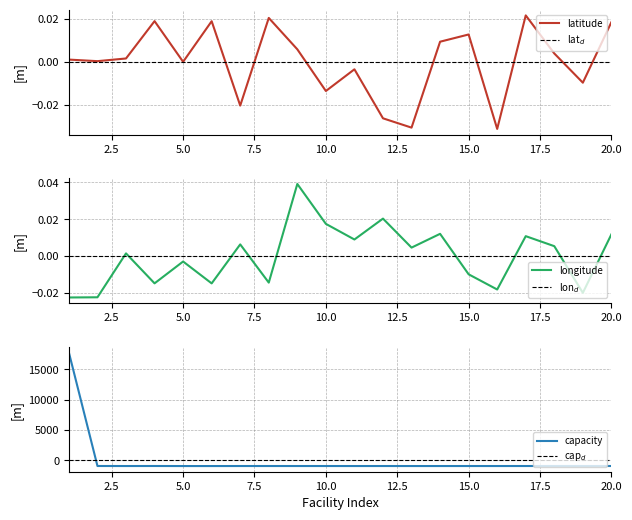

What is the smallest value displayed?

-938.2